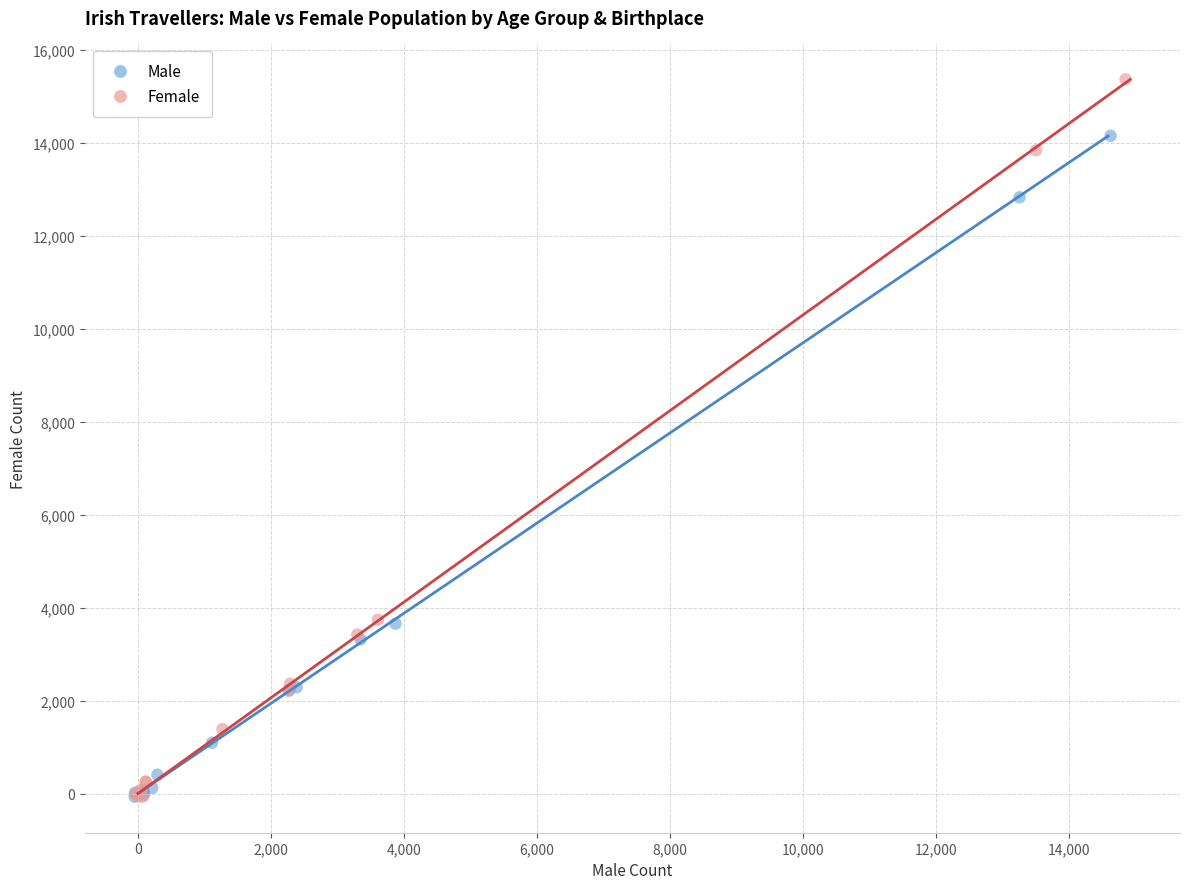

Which series contains the highest Y value?

Female